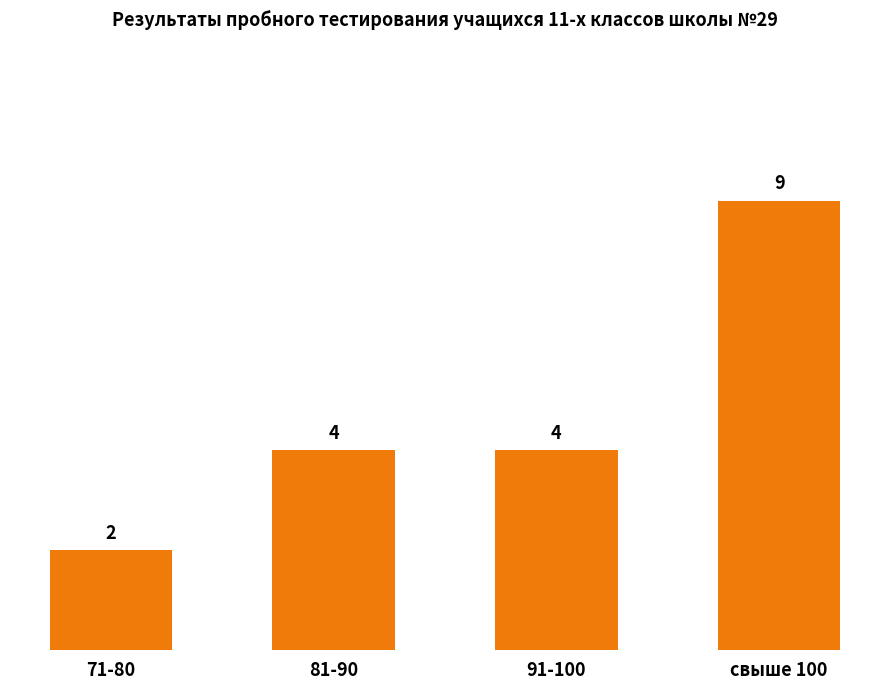

Which label corresponds to the smallest value in the chart?

71-80